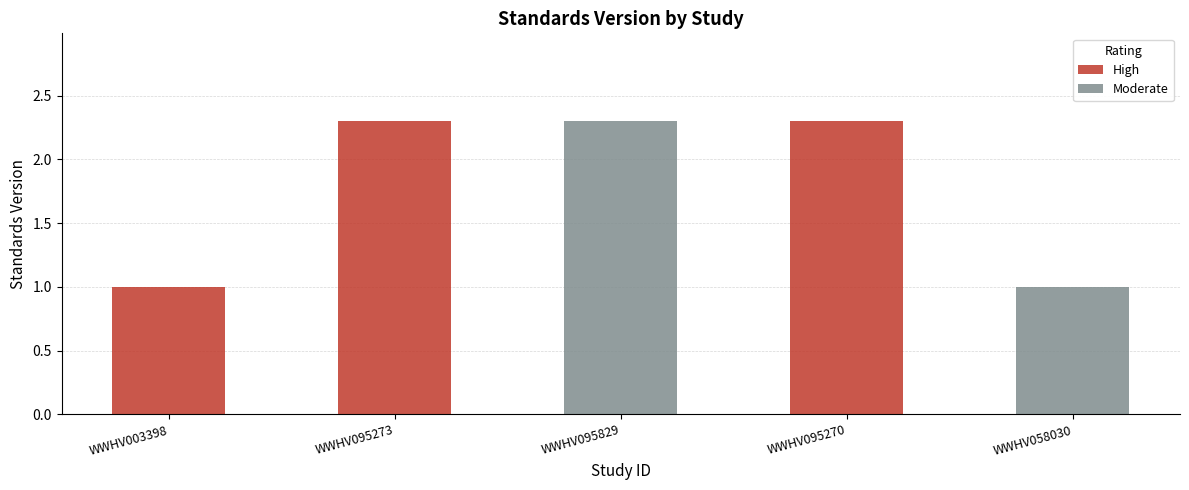

What is the value of the 4th bar from the left?

2.3